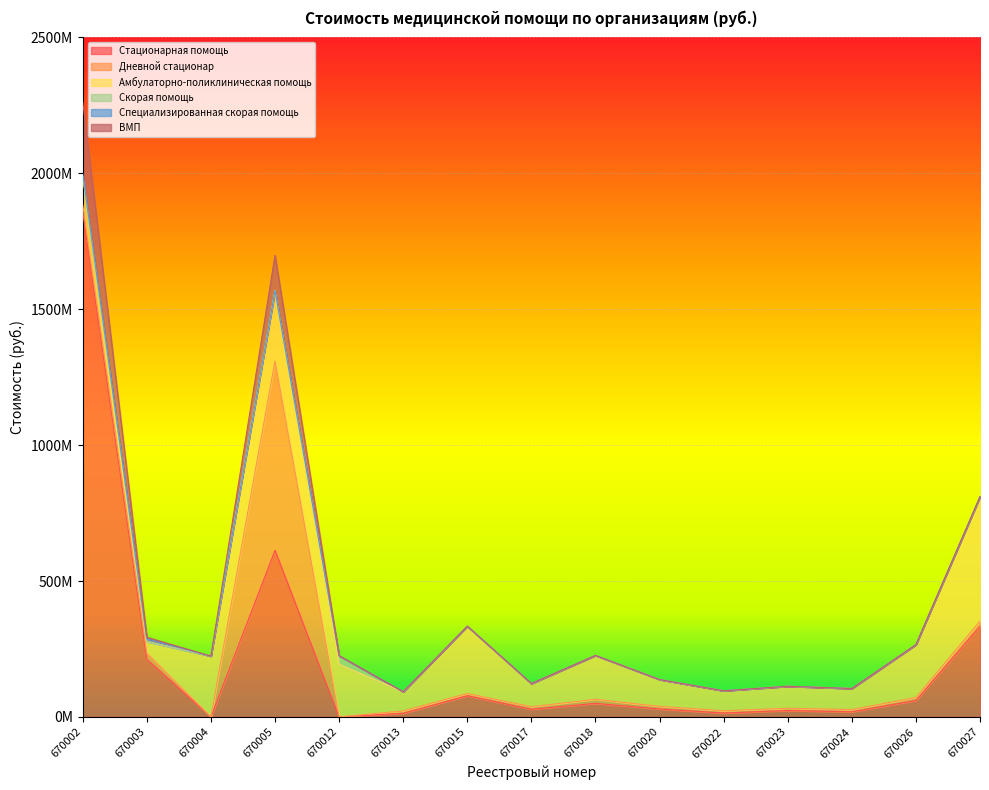

Which category has the highest value in the ВМП series?

670002